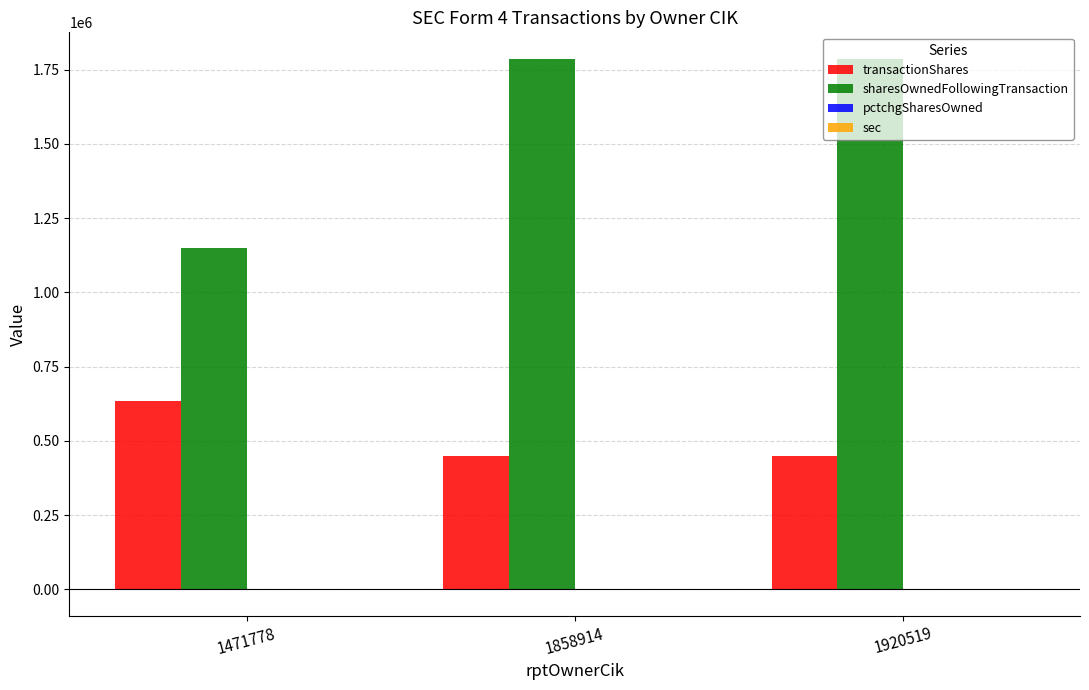

Which series has the widest spread of values?

sharesOwnedFollowingTransaction